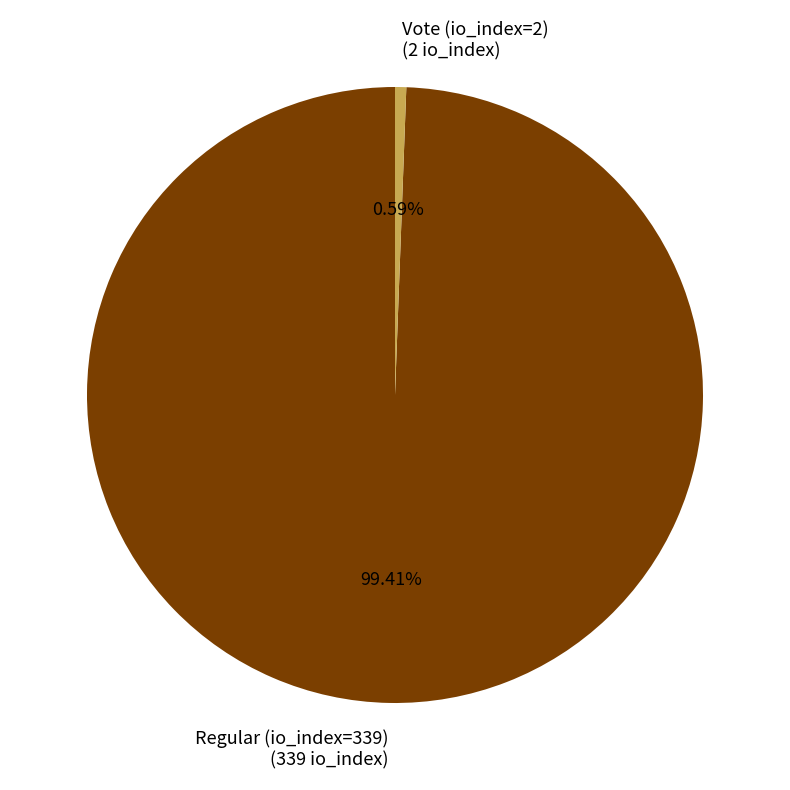

To the nearest percent, what portion does Vote (io_index=2) represent?

1%